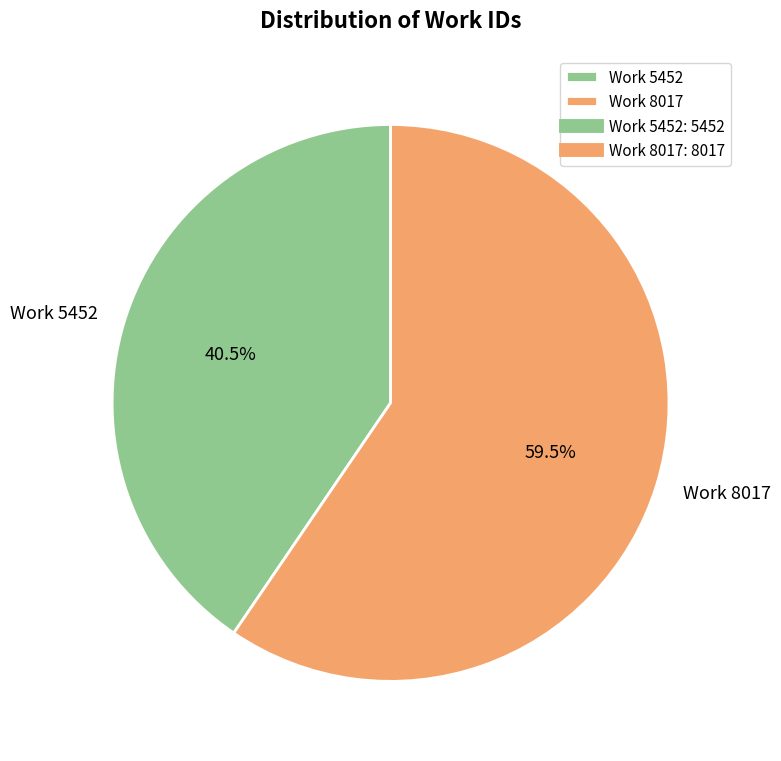

Which category accounts for the majority?

Work 8017